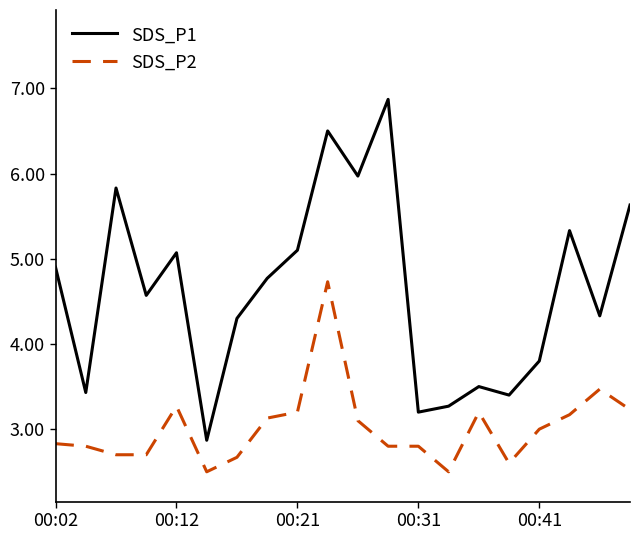

Which series has the largest range (max minus min)?

SDS_P1